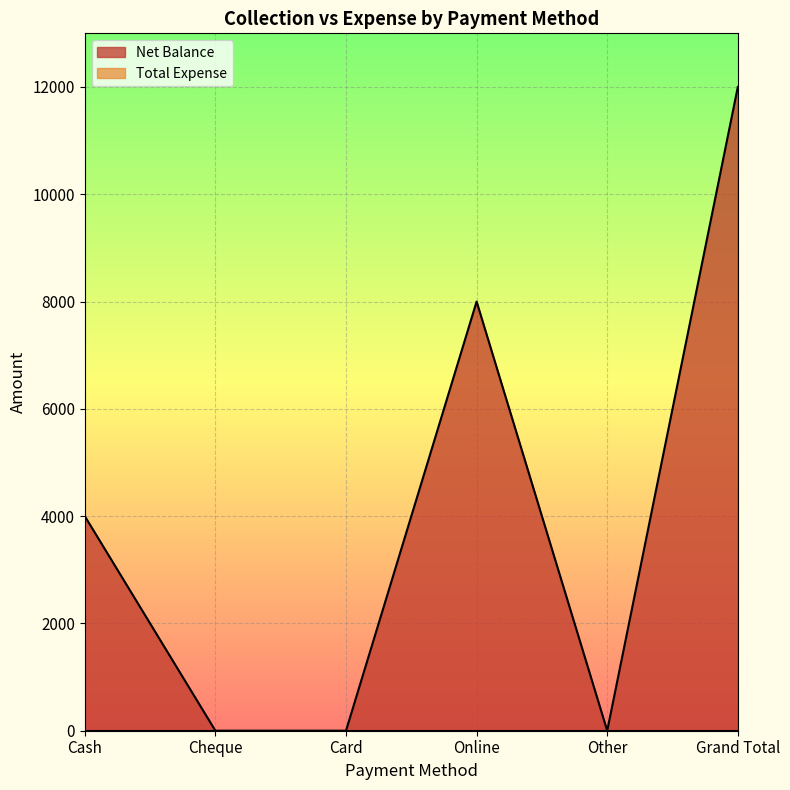

Count the values in the range 0 to 8000.

5